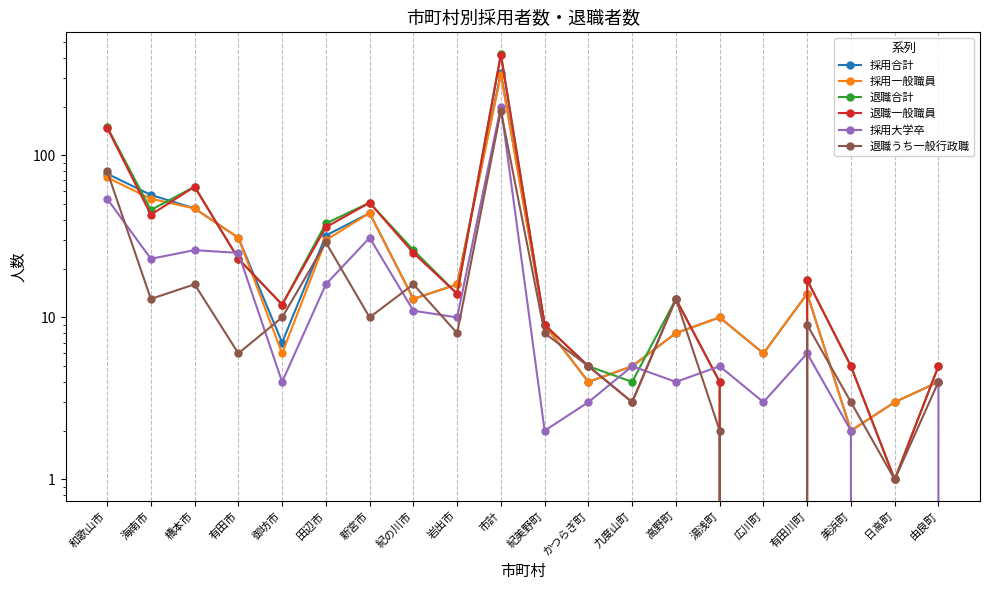

Where is the first local maximum for 退職合計?

橋本市